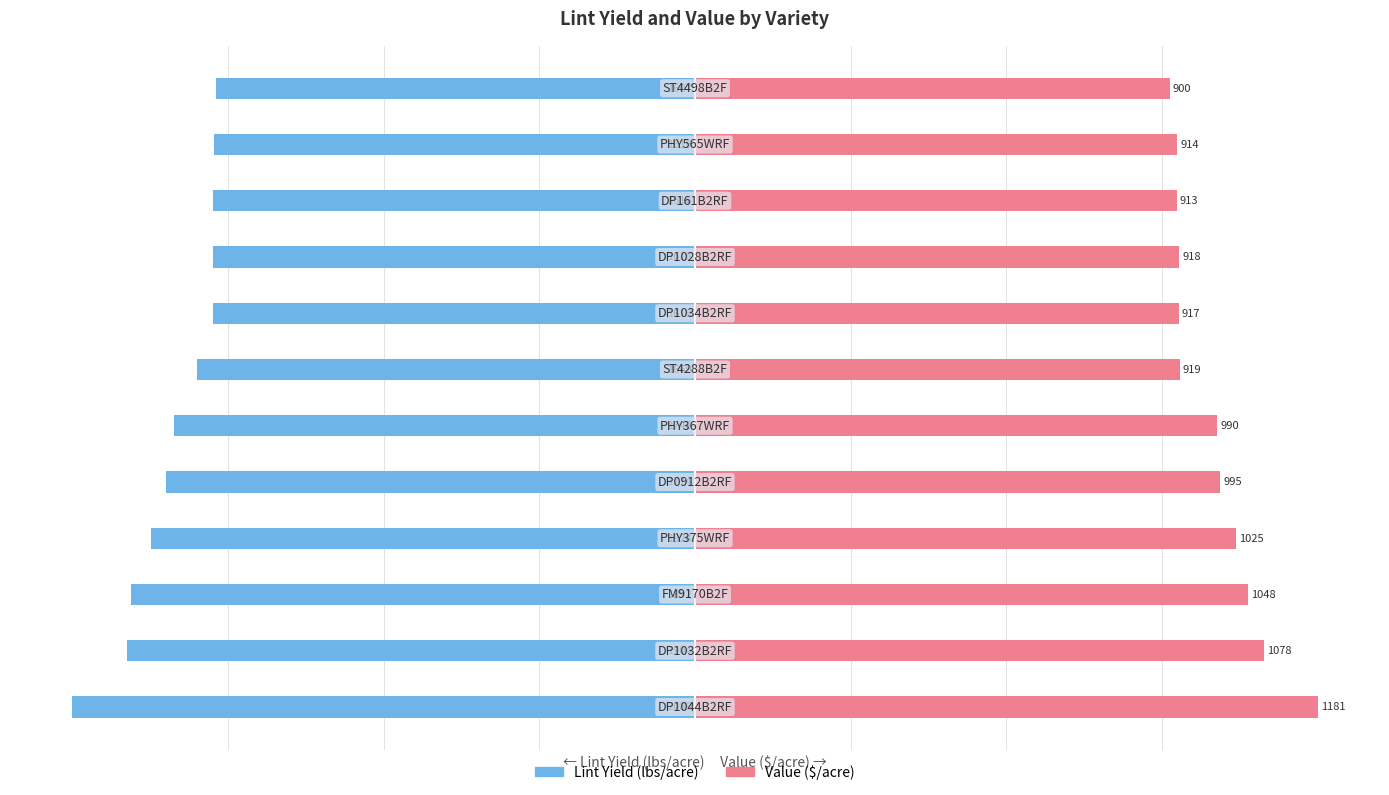

List the series in order of their overall mean, highest first.

Value ($/acre), Lint Yield (lbs/acre)